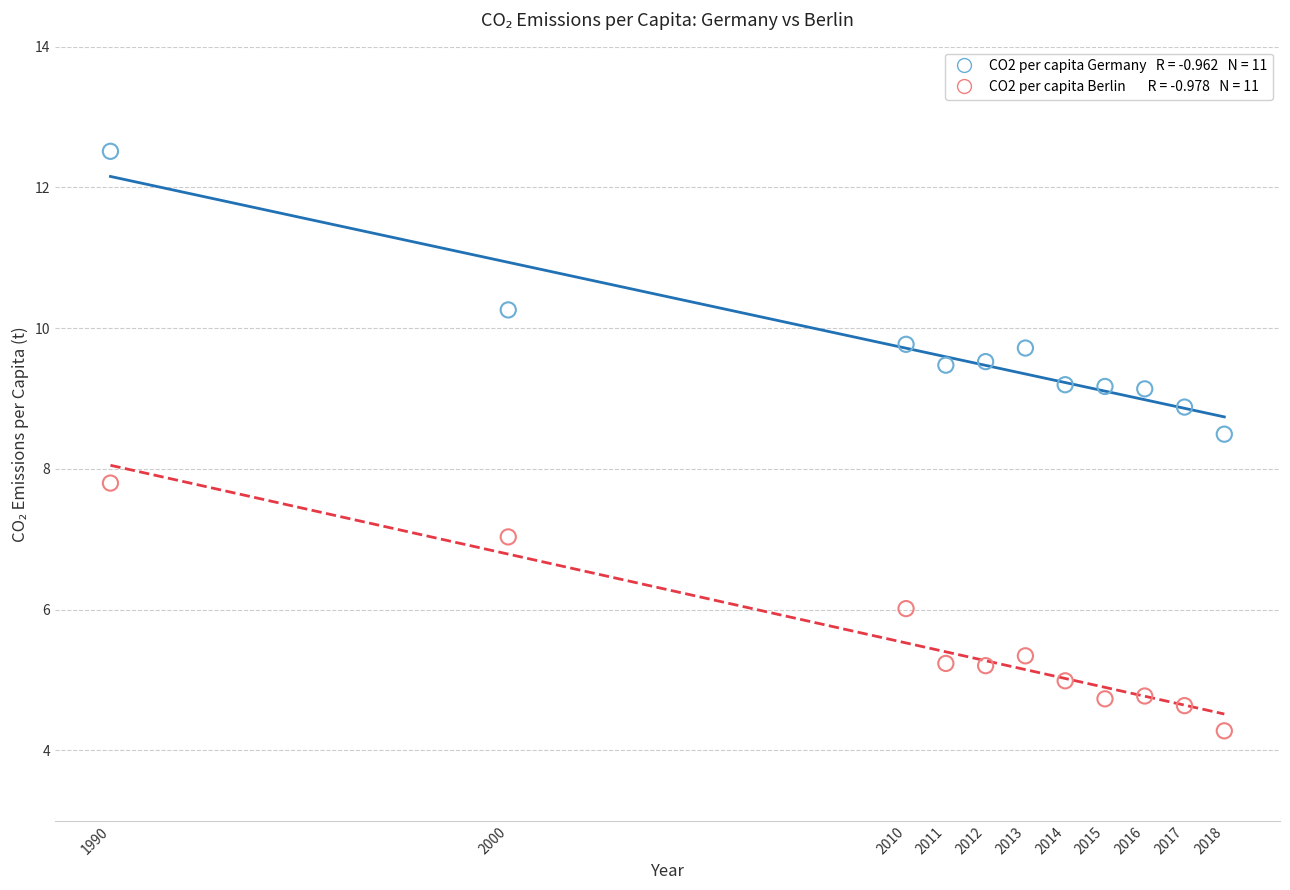

Across all series, what Y value is closest to 8?

7.8